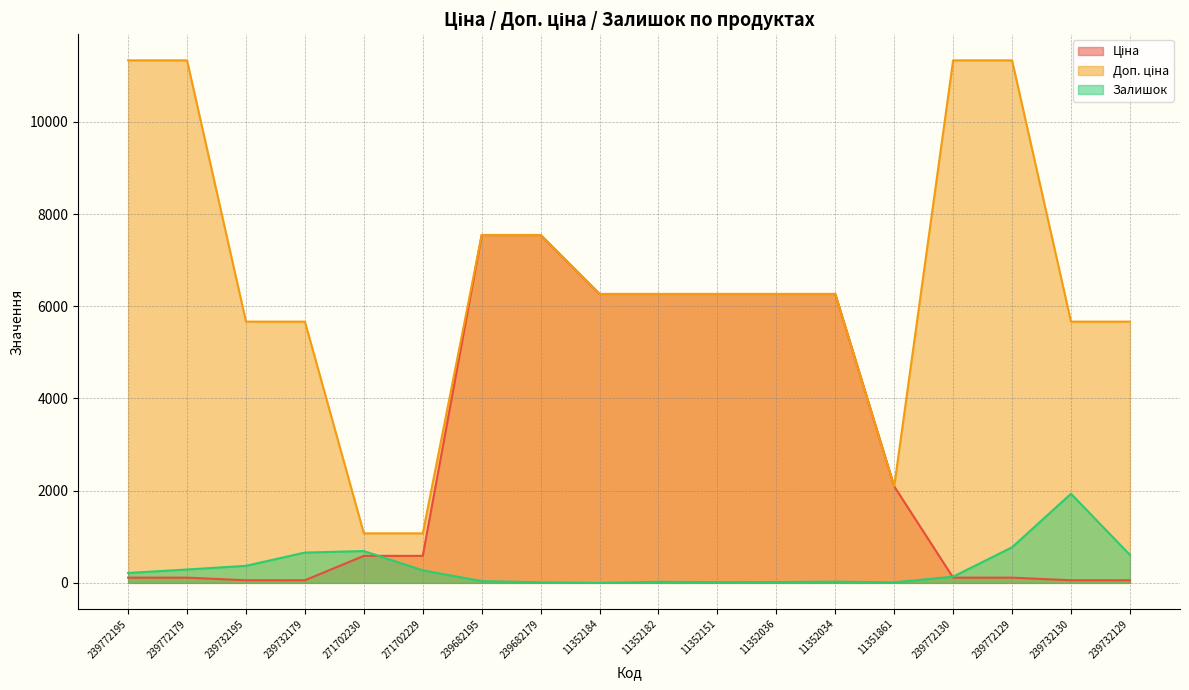

Reading left to right, what are all the values shown in this chart?

Ціна: 113.3	113.3	56.7	56.7	586.0	586.0	7545.9	7545.9	6266.7	6266.7	6266.7	6266.7	6266.7	2094.3	113.3	113.3	56.7	56.7
Доп. ціна: 11334.0	11334.0	5667.0	5667.0	1074.5	1074.5	7545.9	7545.9	6266.7	6266.7	6266.7	6266.7	6266.7	2094.0	11334.0	11334.0	5667.0	5667.0
Залишок: 215.0	290.0	370.0	658.0	690.0	272.0	38.0	13.0	0.0	23.0	16.0	18.0	26.0	12.0	135.0	772.0	1933.0	607.0